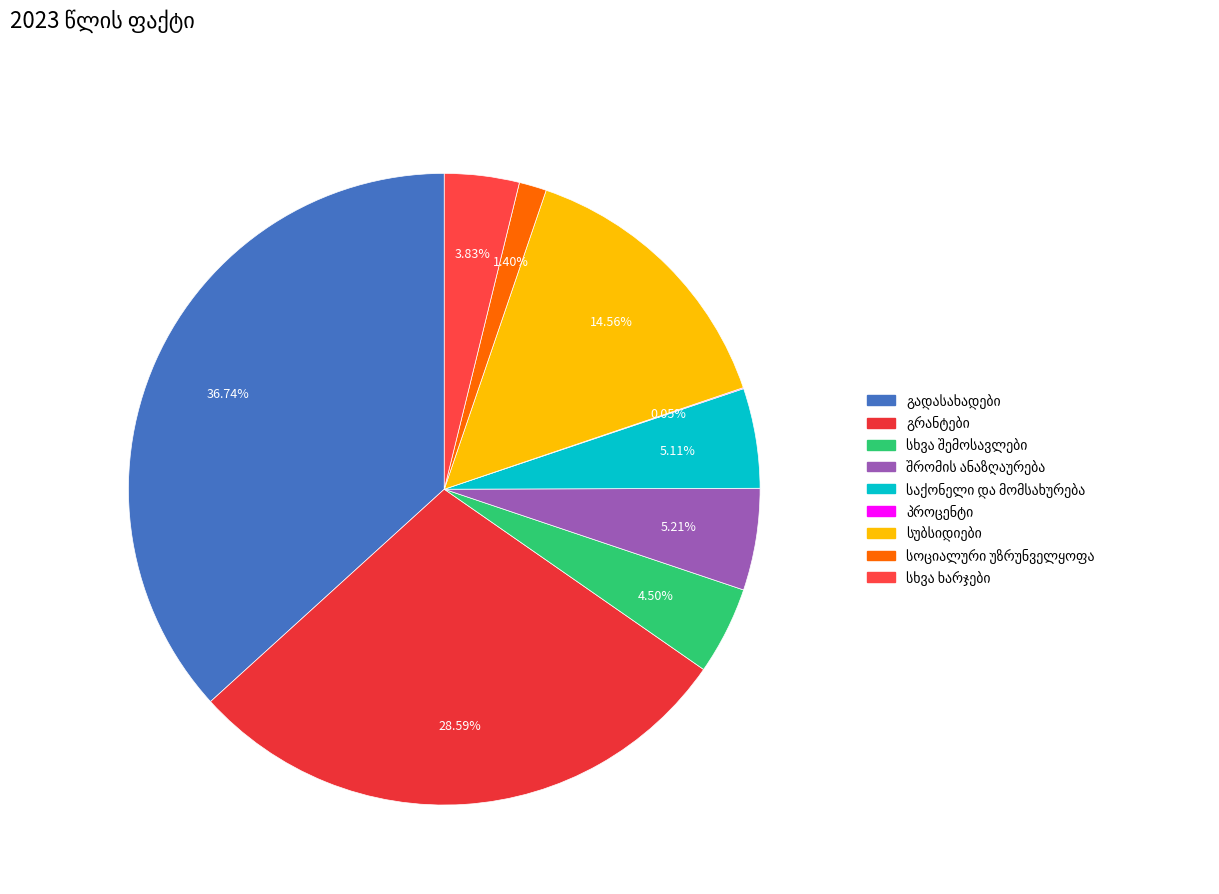

To the nearest percent, what is the combined percentage of საქონელი და მომსახურება and სხვა შემოსავლები?

10%